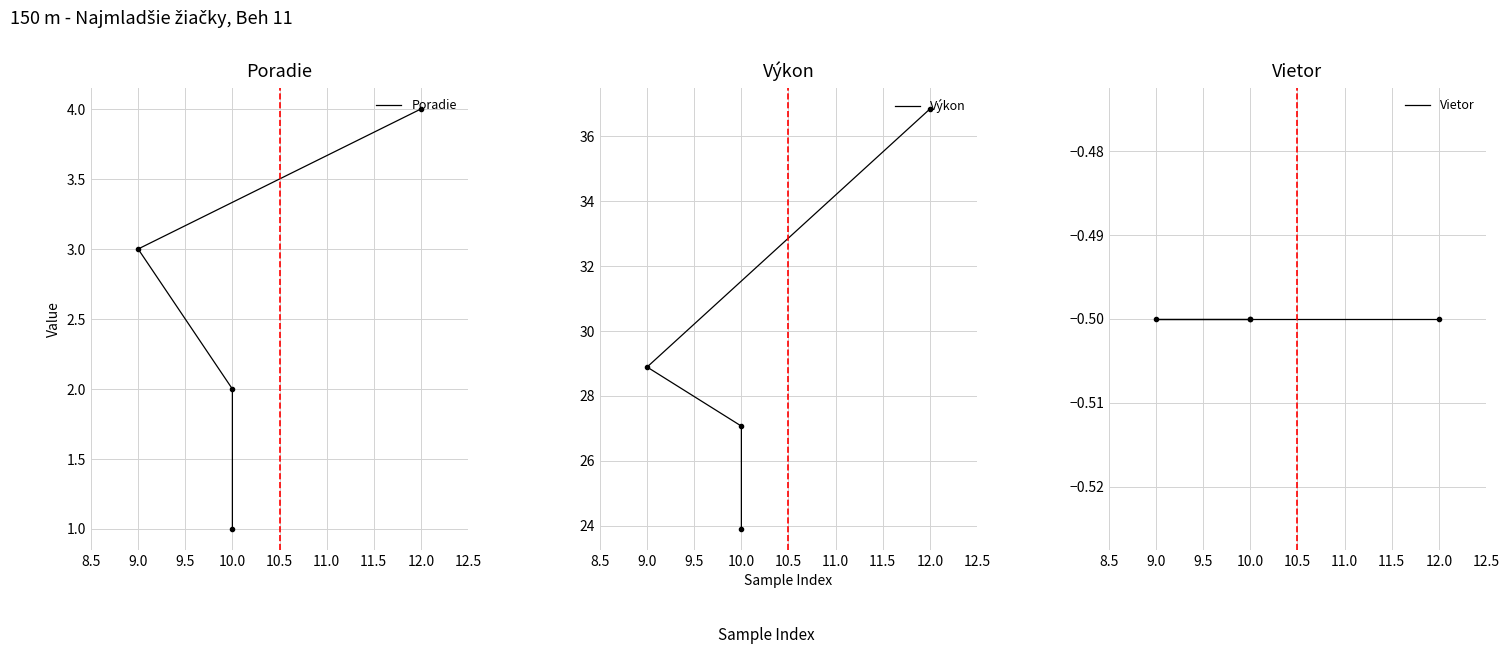

Is it true that Výkon equals 14.7 at 10.0?

False